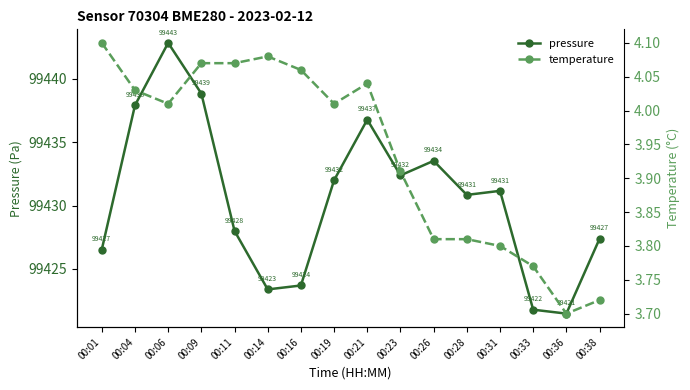

What is the value of the temperature point at the 13th from the left?

3.8